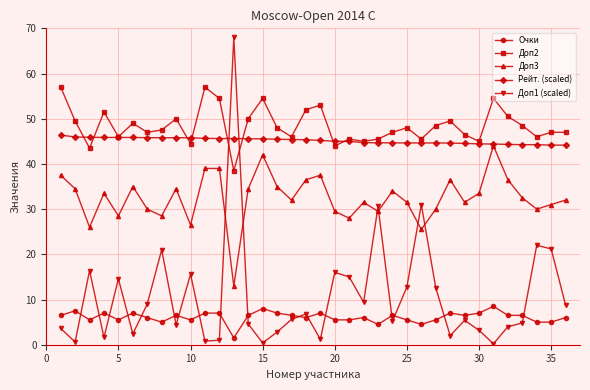

What is the sum of all Доп3 values?

1170.0